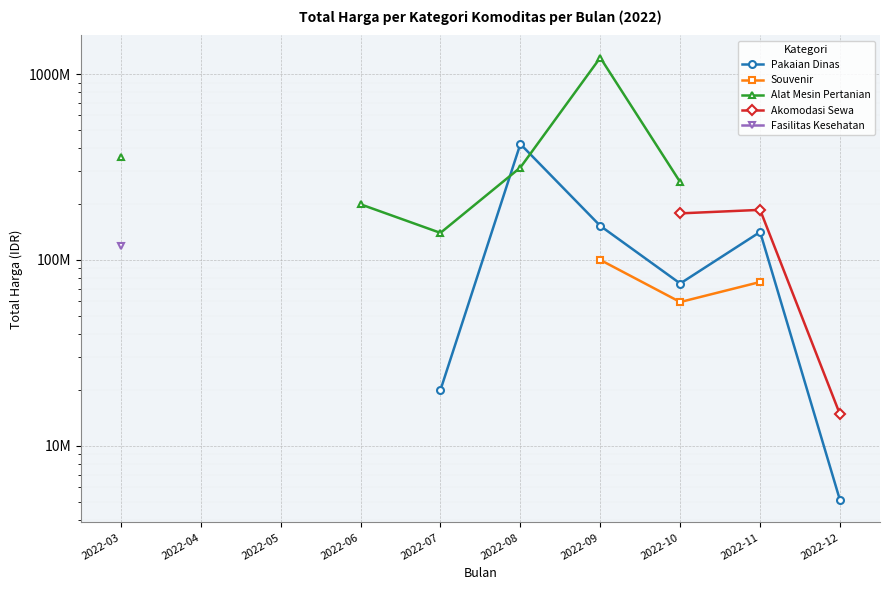

What are all the series names shown in the legend?

Pakaian Dinas, Souvenir, Alat Mesin Pertanian, Akomodasi Sewa, Fasilitas Kesehatan